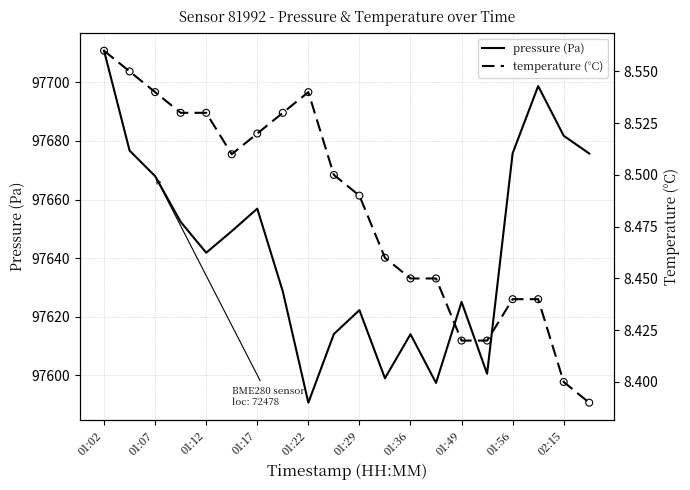

Which series has the widest spread of Y values?

pressure (Pa)